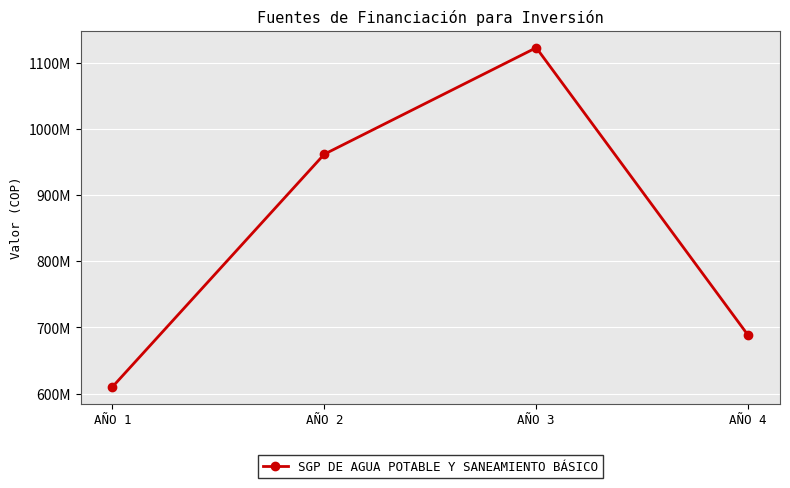

Is this an area chart (filled region under the line)?

No